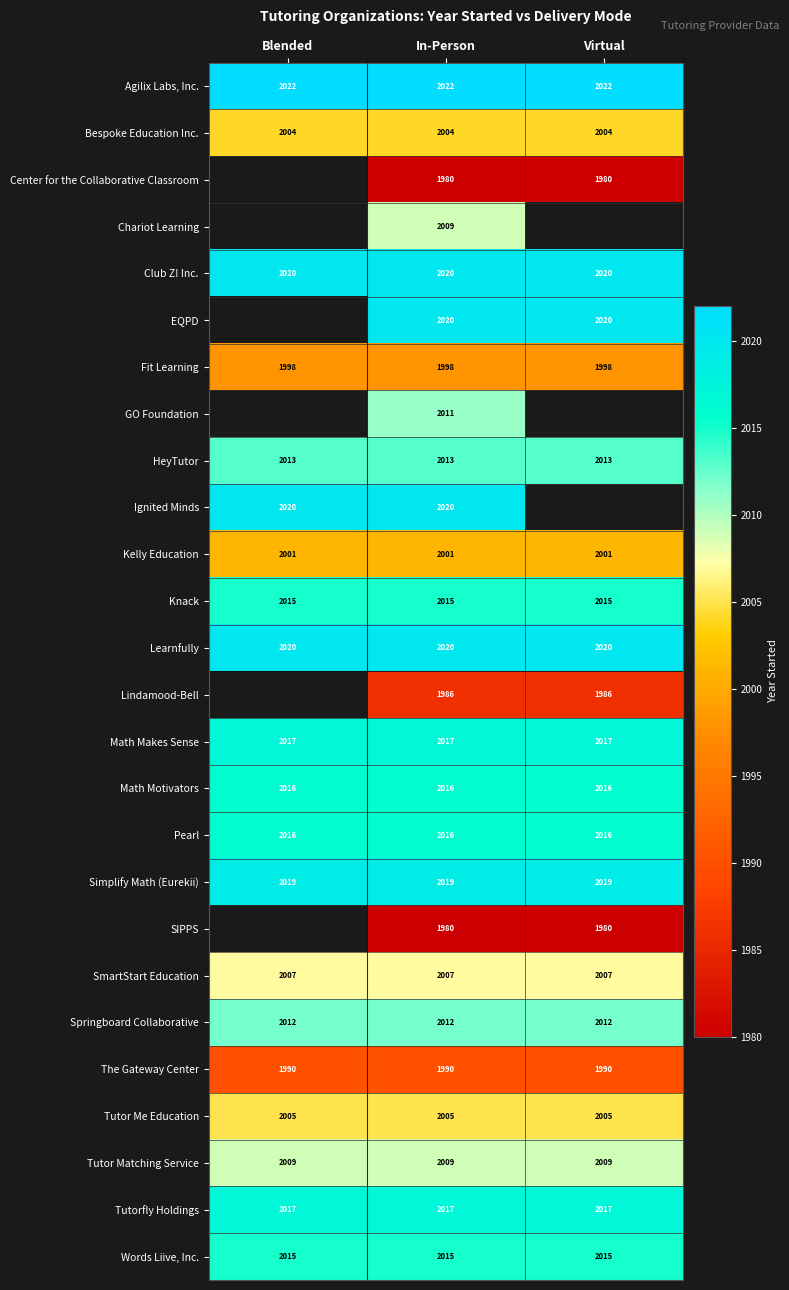

What is the total value across all series at In-Person?

52222